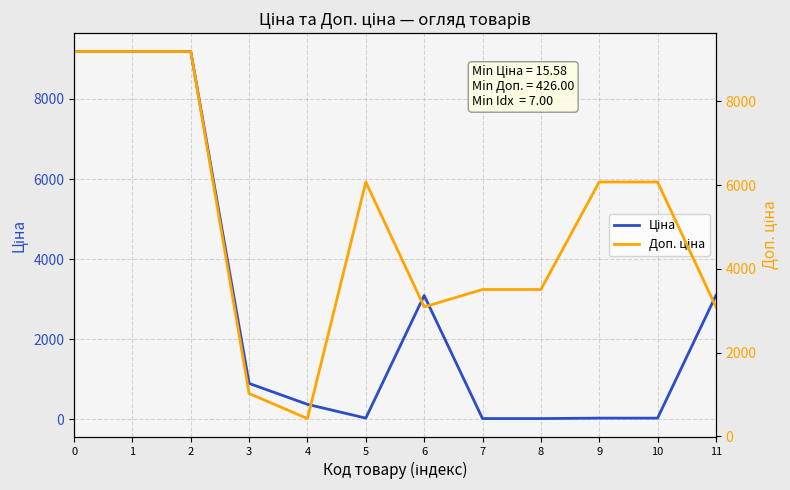

Is it true that Ціна equals 3279.0 at 0?

False